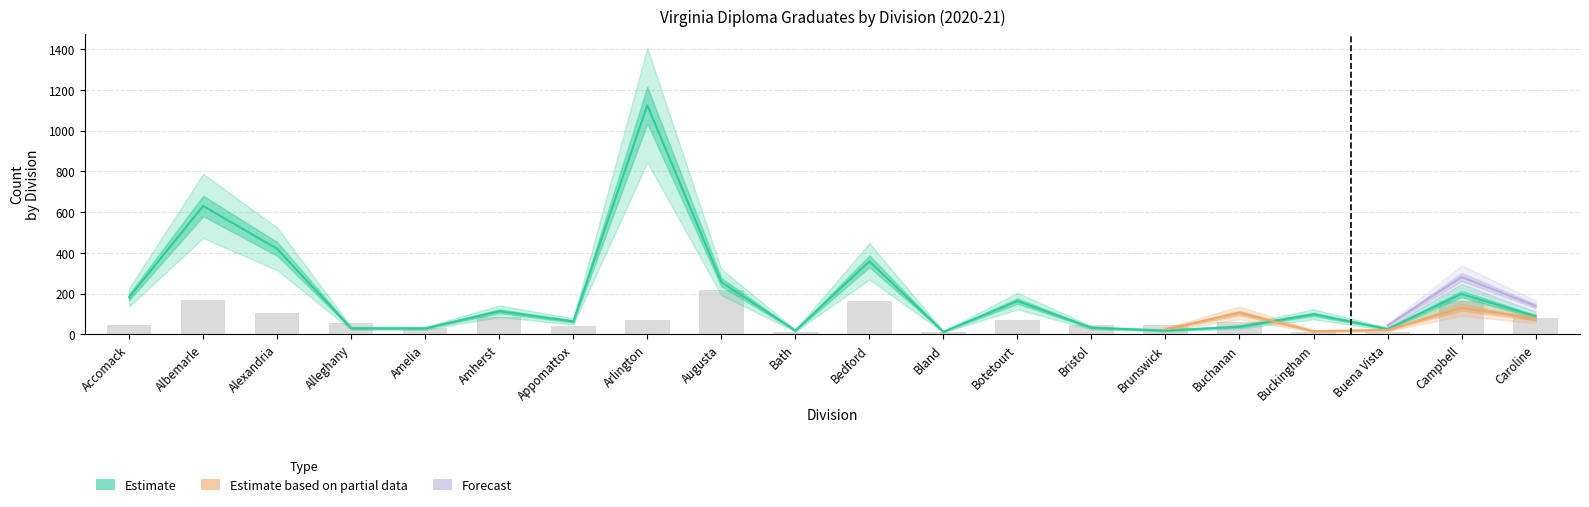

What is the label of the 16th bar from the left?

Buchanan